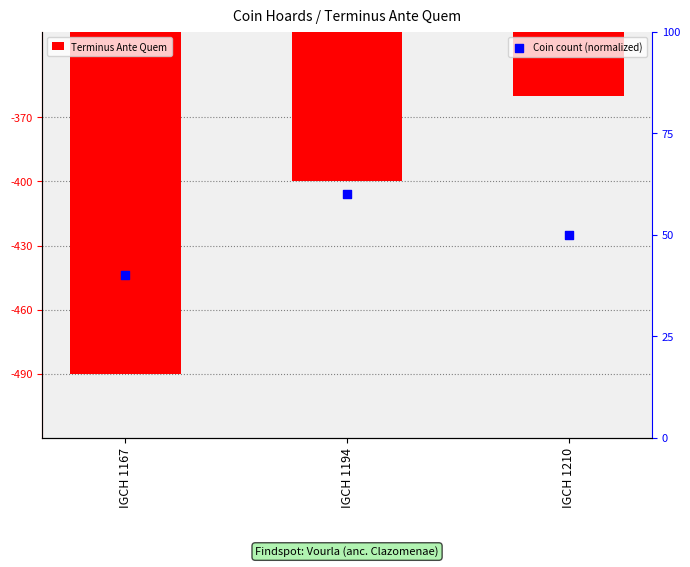

Which series has the largest Y range (max minus min)?

Terminus Ante Quem